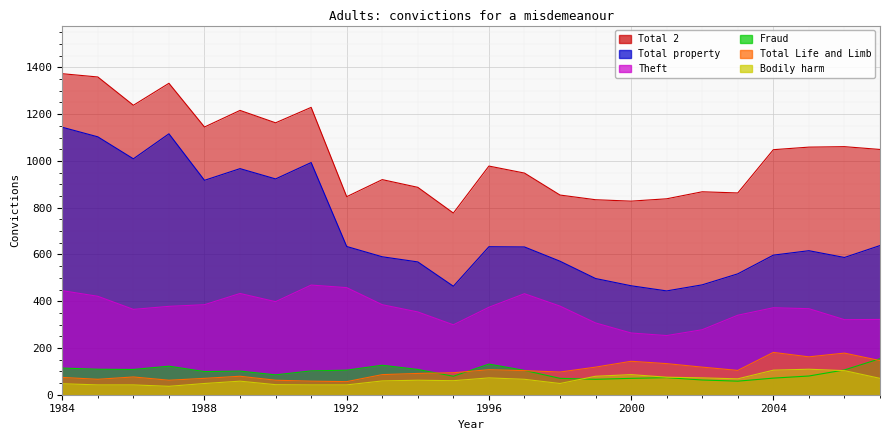

What is the spread (max minus min) of values at 1990?

1120